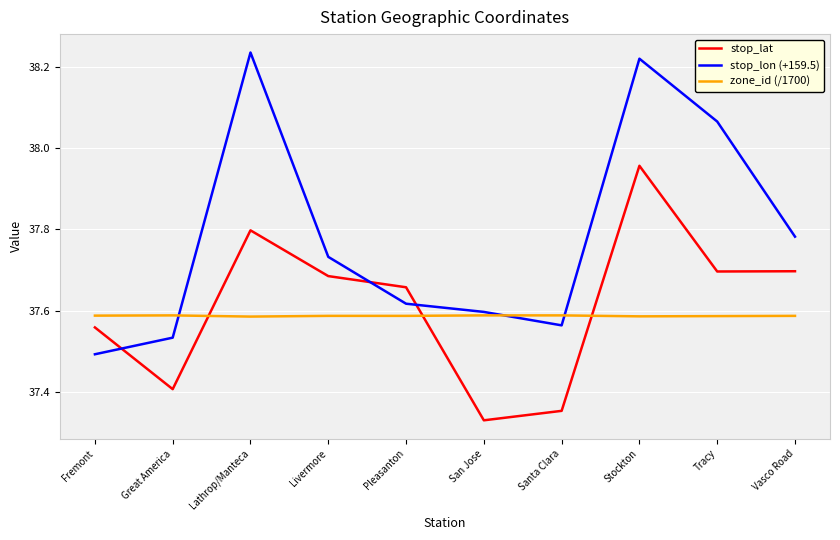

Where is stop_lat nearest to the value 37?

San Jose